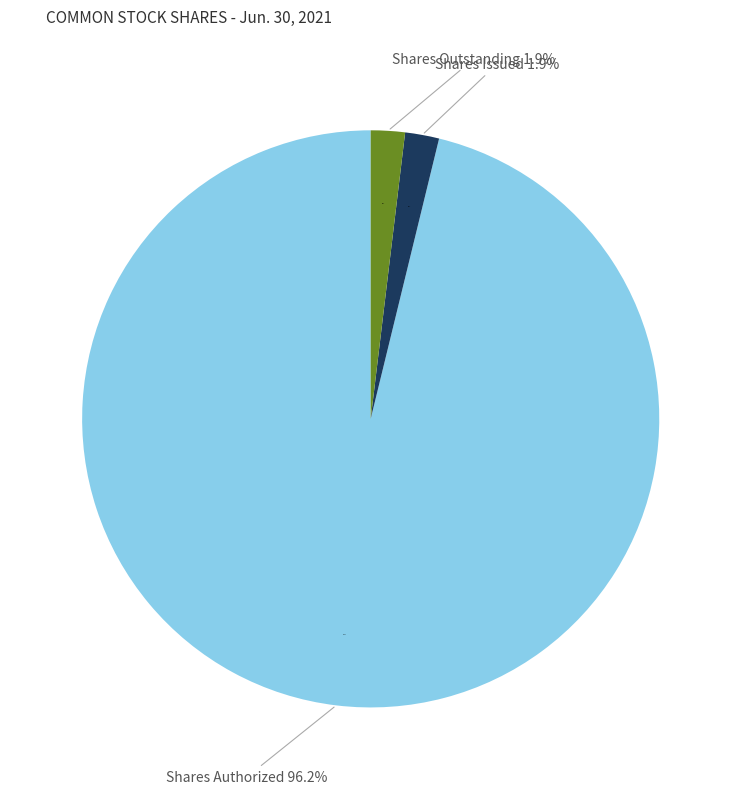

Is there any slice that represents more than half of the pie?

Yes